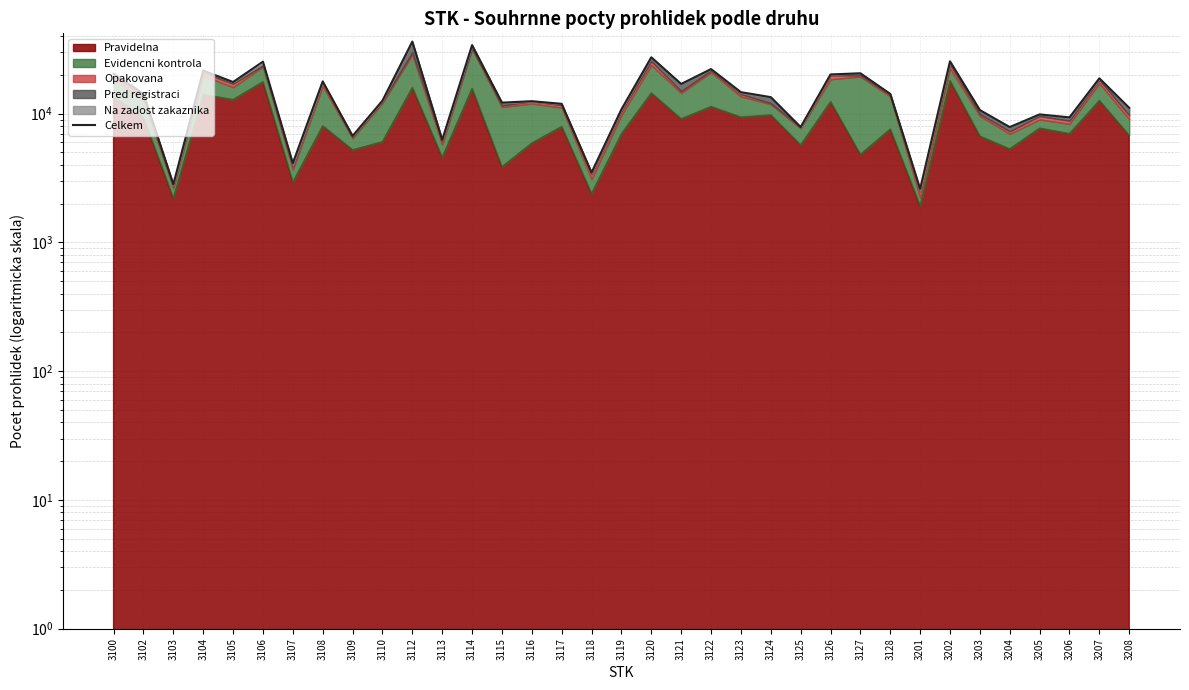

Which category has the highest value across all series?

3112